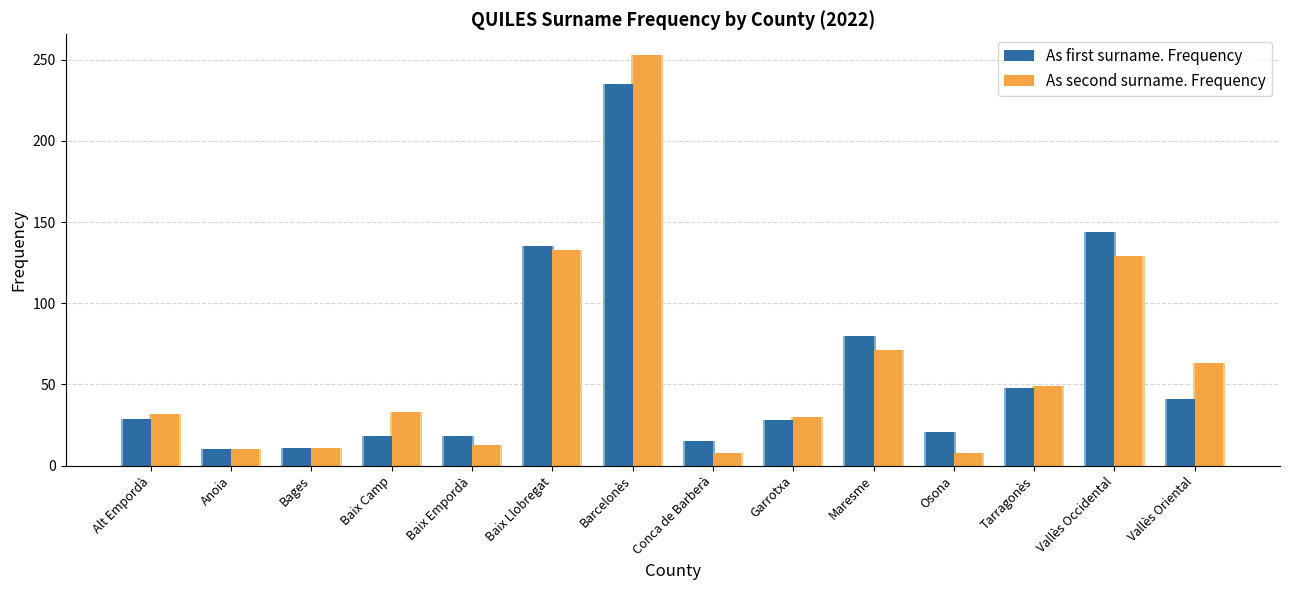

Reading left to right, what are all the values shown in this chart?

As first surname. Frequency: Alt Empordà=29	Anoia=10	Bages=11	Baix Camp=18	Baix Empordà=18	Baix Llobregat=135	Barcelonès=235	Conca de Barberà=15	Garrotxa=28	Maresme=80	Osona=21	Tarragonès=48	Vallès Occidental=144	Vallès Oriental=41
As second surname. Frequency: Alt Empordà=32	Anoia=10	Bages=11	Baix Camp=33	Baix Empordà=13	Baix Llobregat=133	Barcelonès=253	Conca de Barberà=8	Garrotxa=30	Maresme=71	Osona=8	Tarragonès=49	Vallès Occidental=129	Vallès Oriental=63